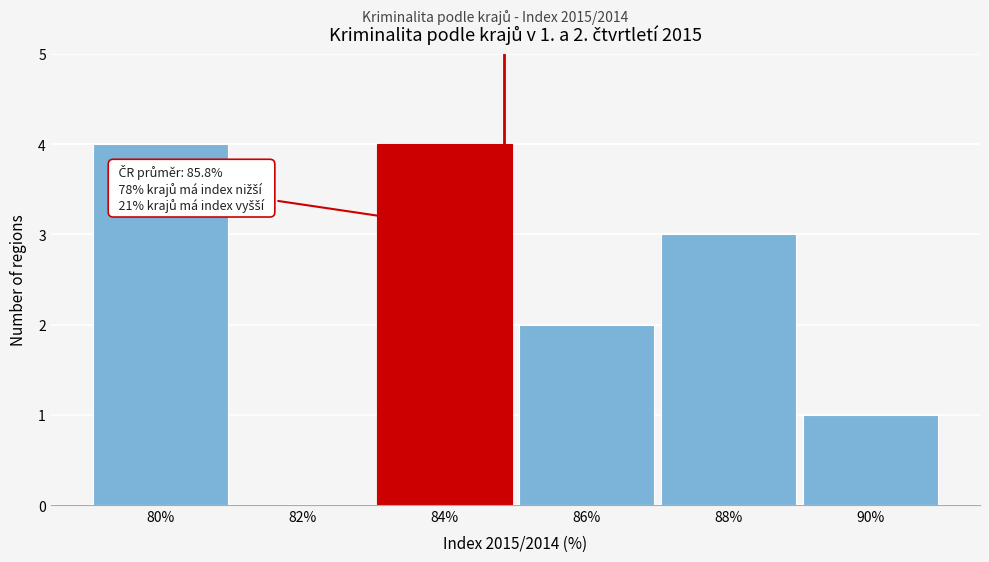

Reading right to left, extract all data points from this chart.

90%=1	88%=3	86%=2	84%=4	82%=0	80%=4